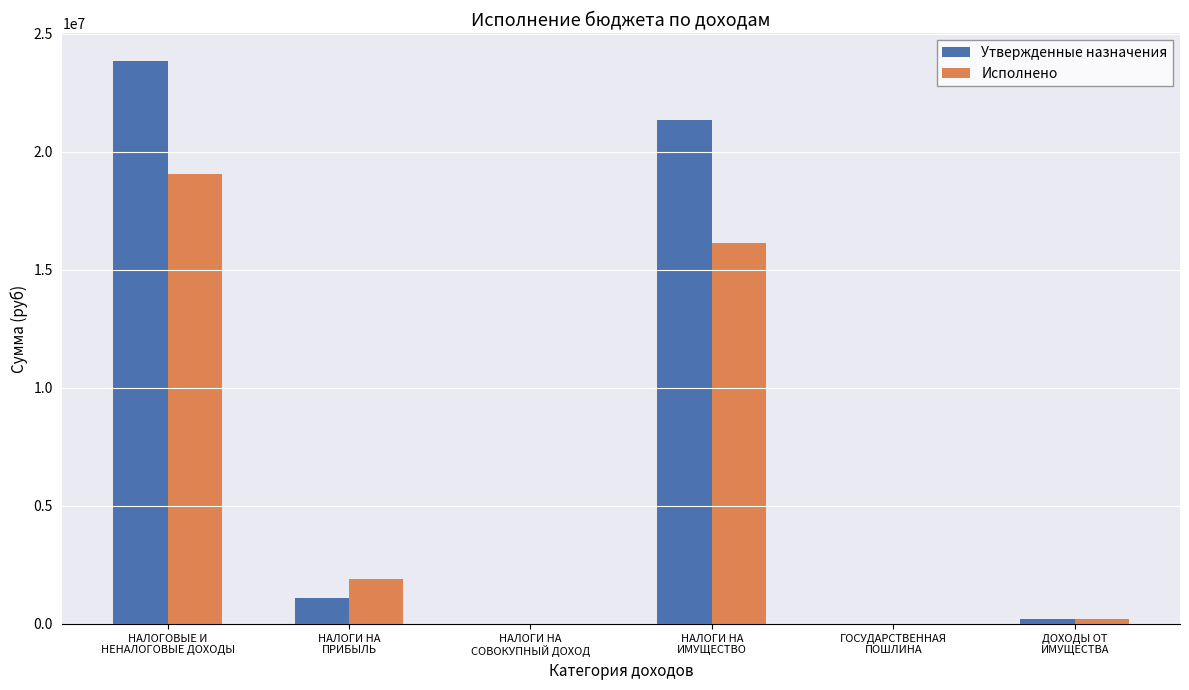

What is the sum of all Утвержденные назначения values?

46447000.0